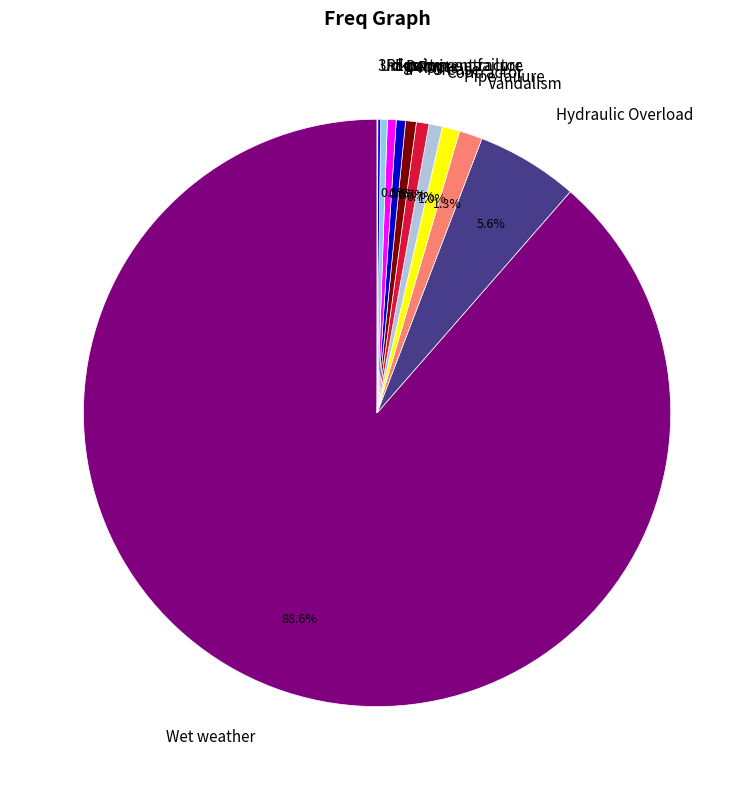

What percentage is NOT represented by Grease?

99.3%